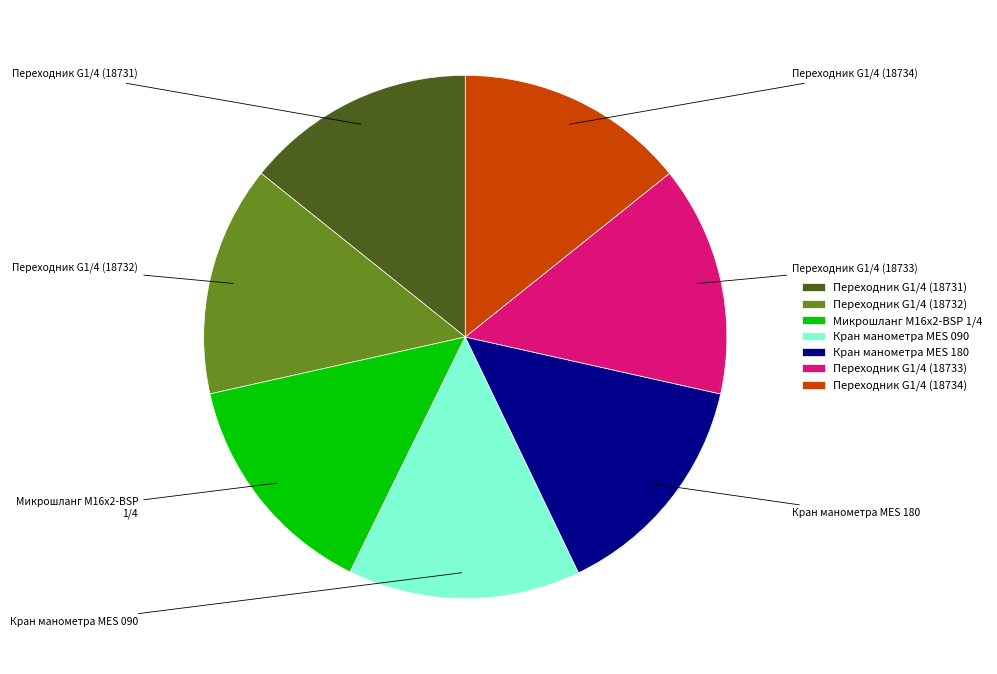

Approximately how many times larger is the value at Переходник G1/4 (18731) compared to Микрошланг М16х2-BSP 1/4?

1.0